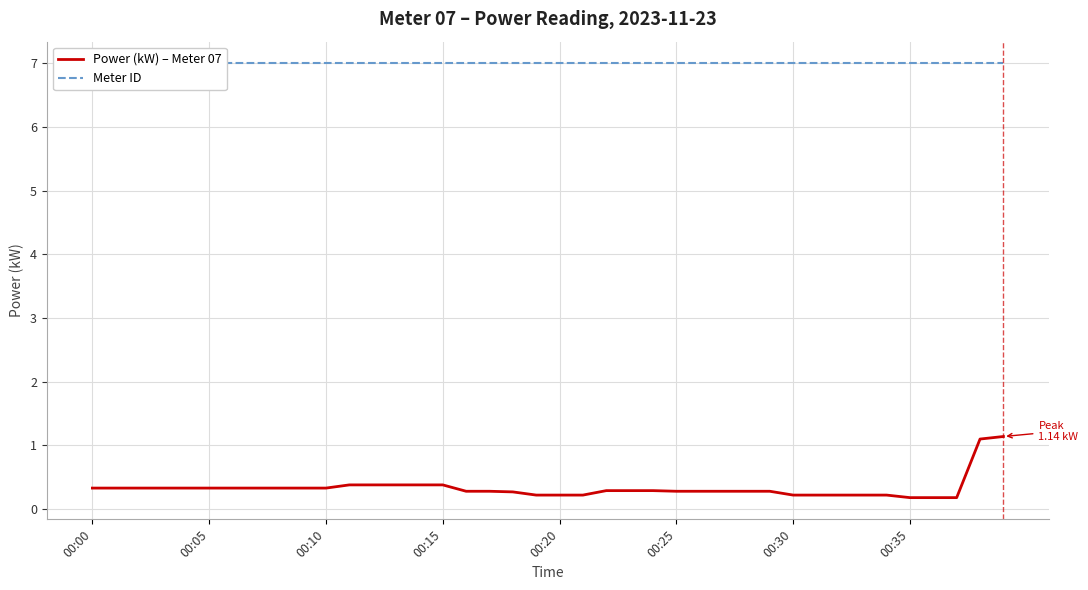

Where is Meter ID nearest to the value 7?

00:00